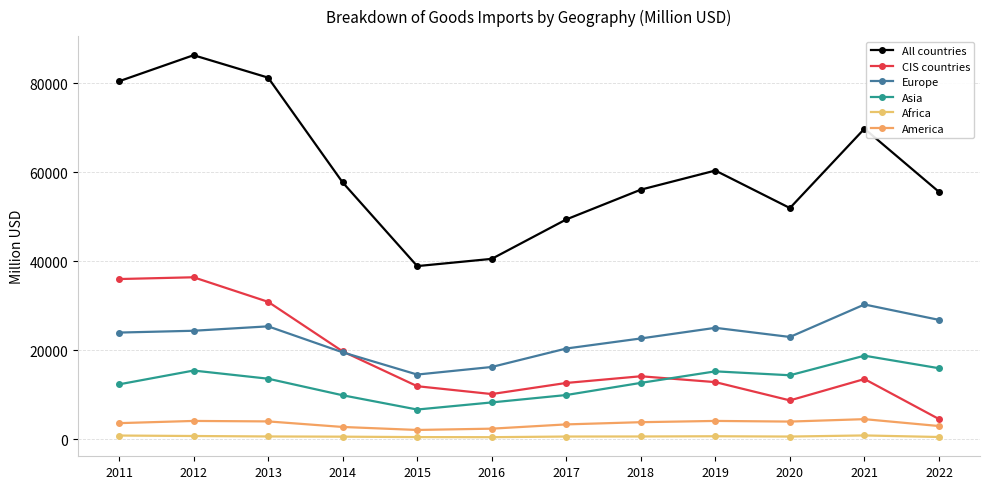

At which category is the sum across all series the highest?

2012